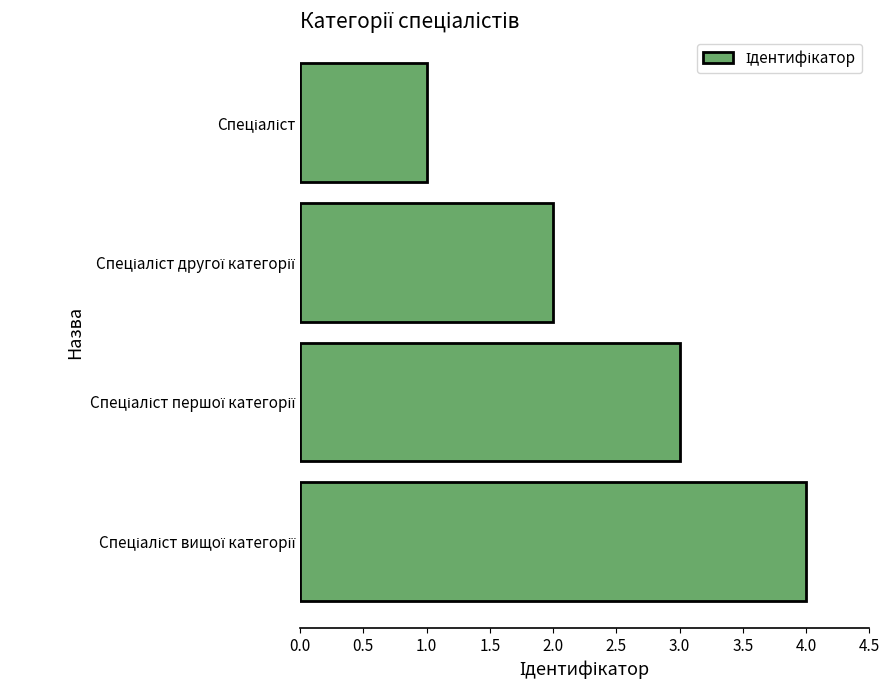

What is the smallest value displayed?

1